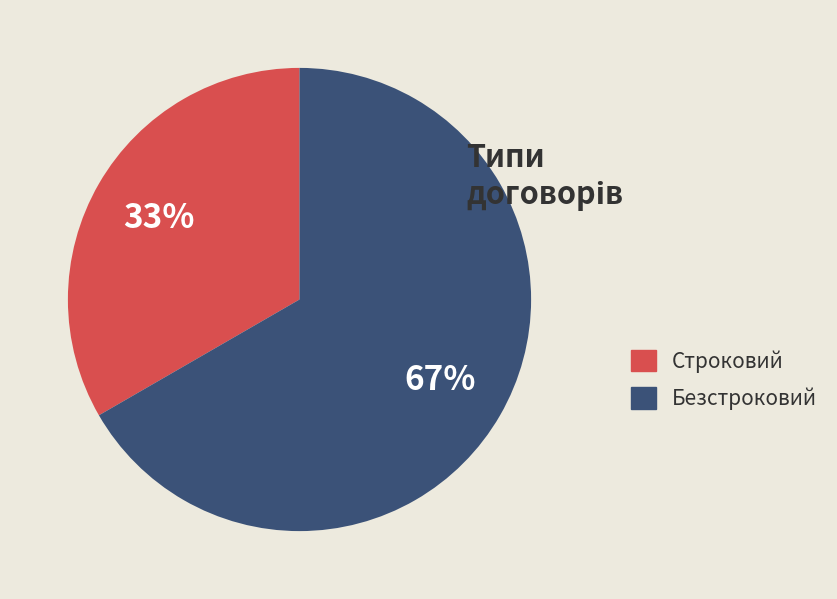

What is the ratio of the value at Строковий to the value at Безстроковий?

0.5